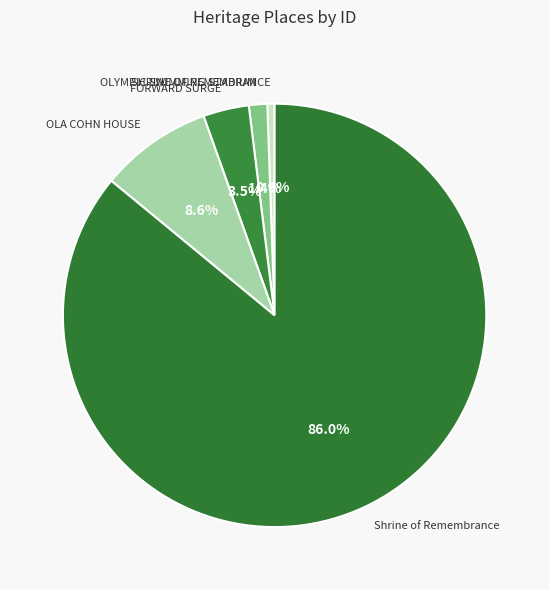

Is there any slice that represents more than half of the pie?

Yes